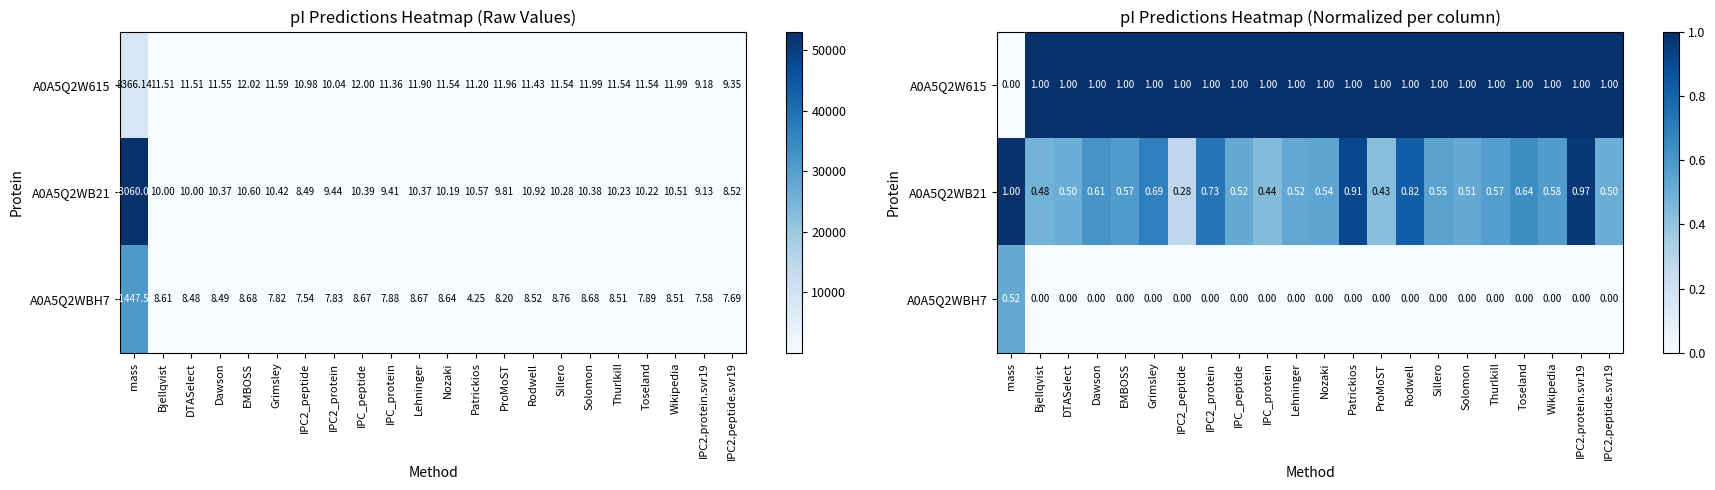

Which category has the highest value in the A0A5Q2WB21 series?

mass